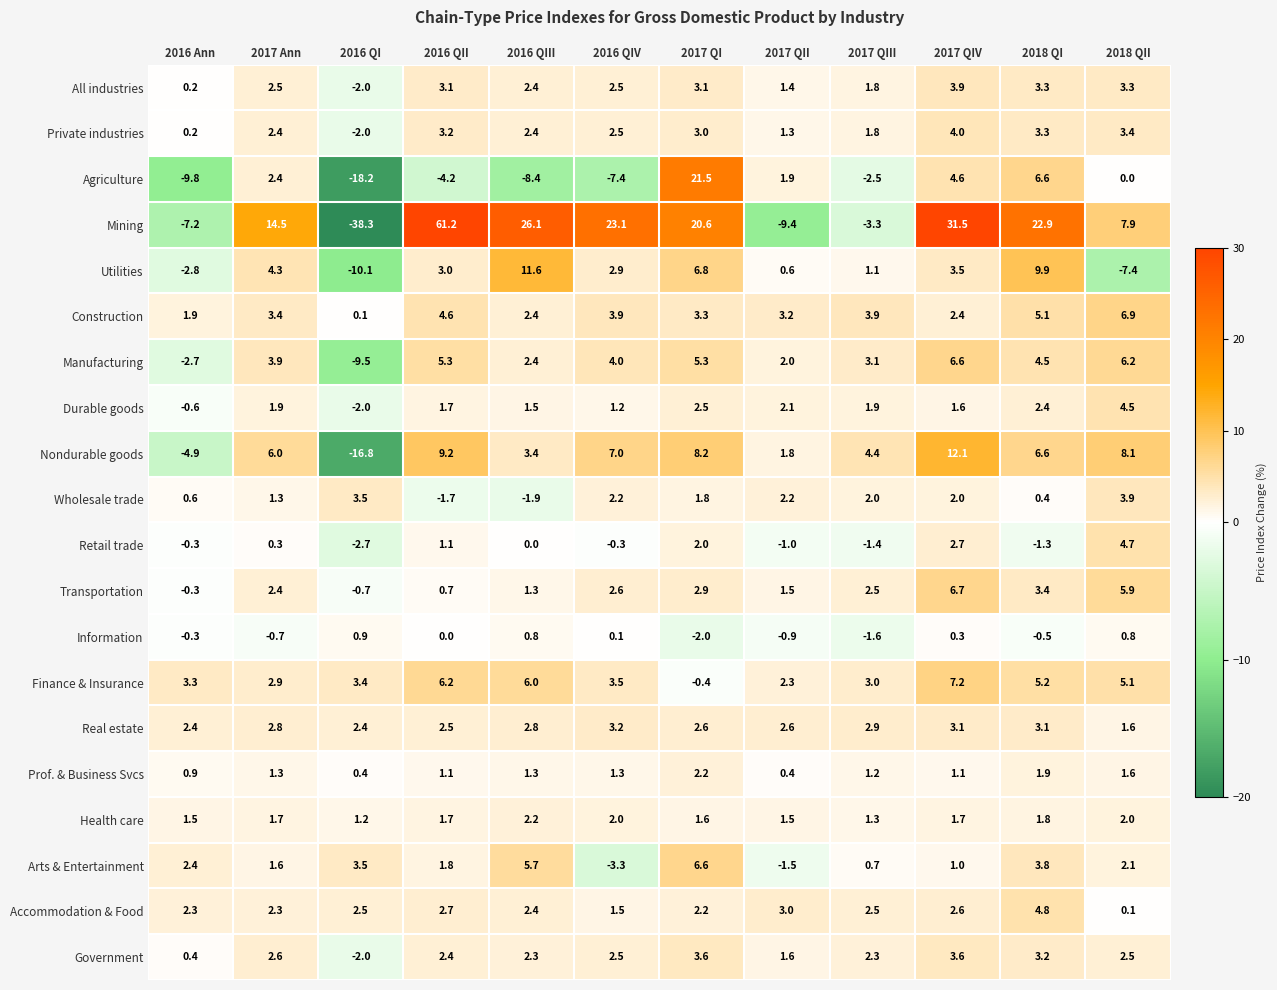

Which series has the widest spread of values?

Mining